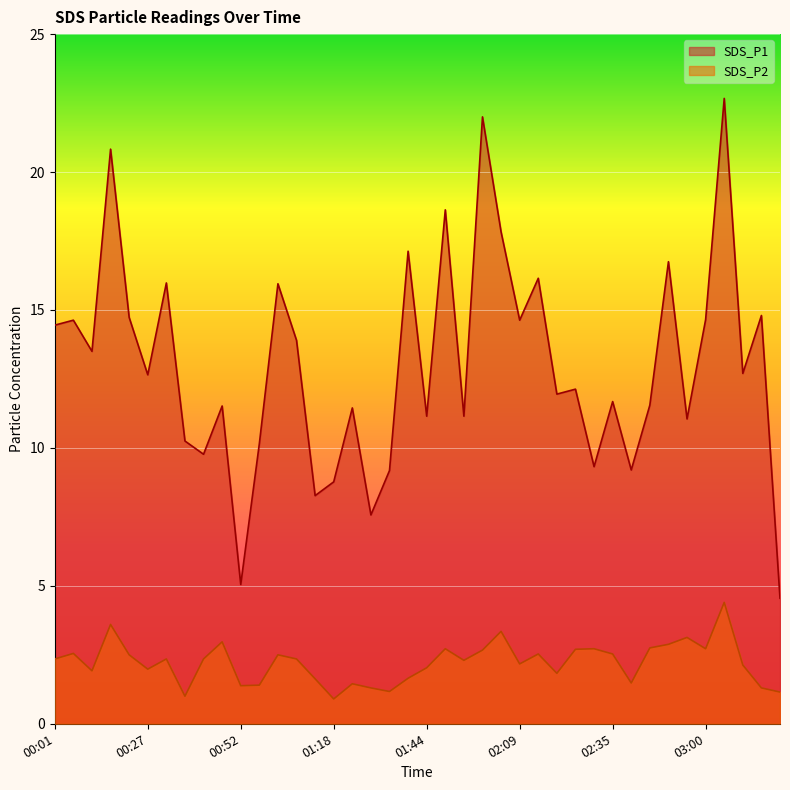

What is the sum of the SDS_P2 values at 02:19 and 02:25?

4.5